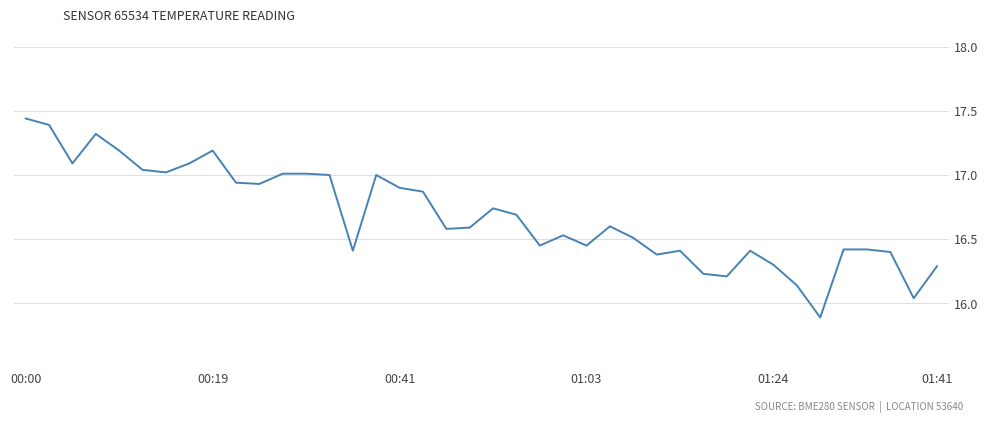

Is it true that the value at 01:41 is 16.3?

True